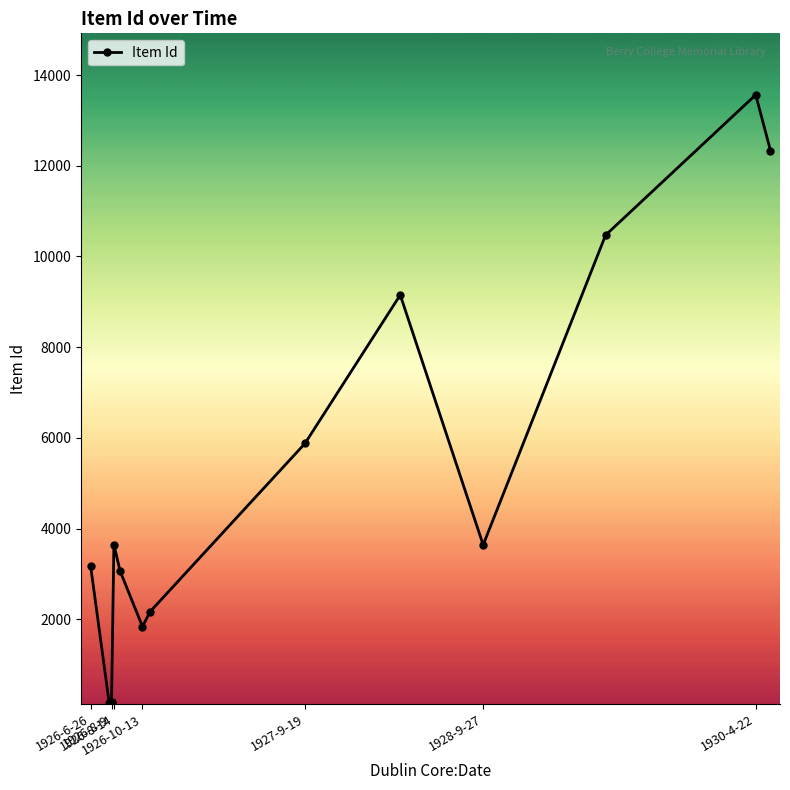

How many values are below 3641?

7